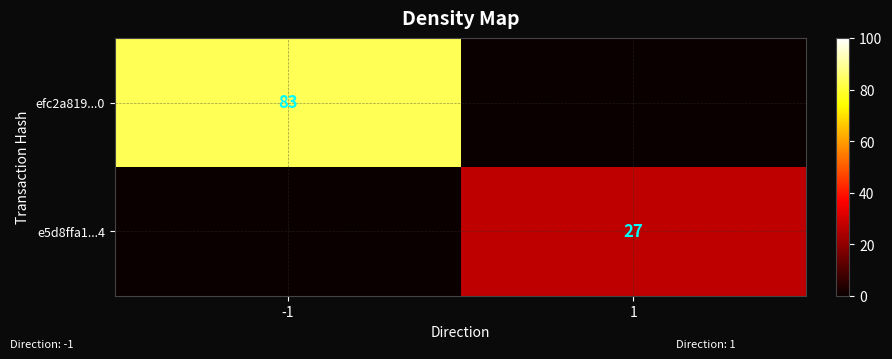

How many series are shown in this chart?

2